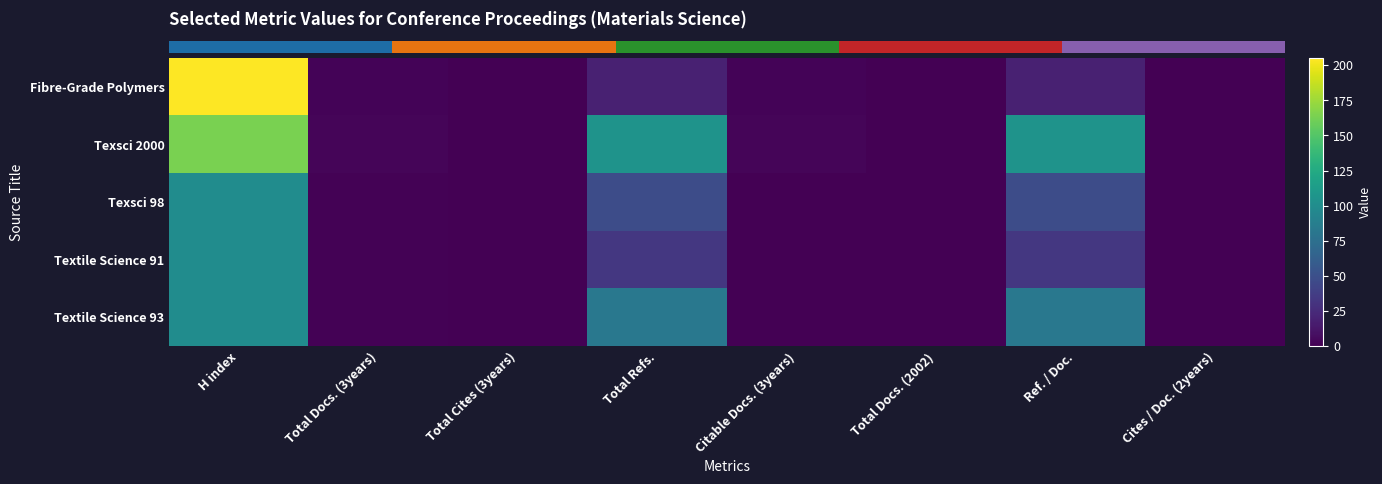

Between H index and Total Docs. (2002), which series saw the biggest shift?

row_0